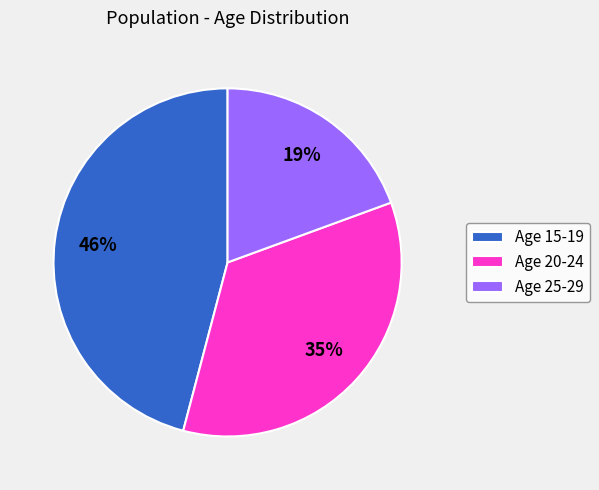

Combined, do Age 25-29 and Age 15-19 account for over 50%?

Yes